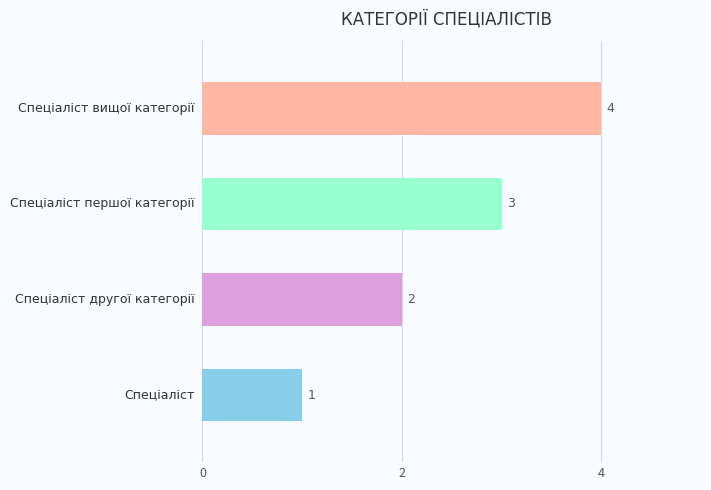

How many values are between 2 and 4?

3